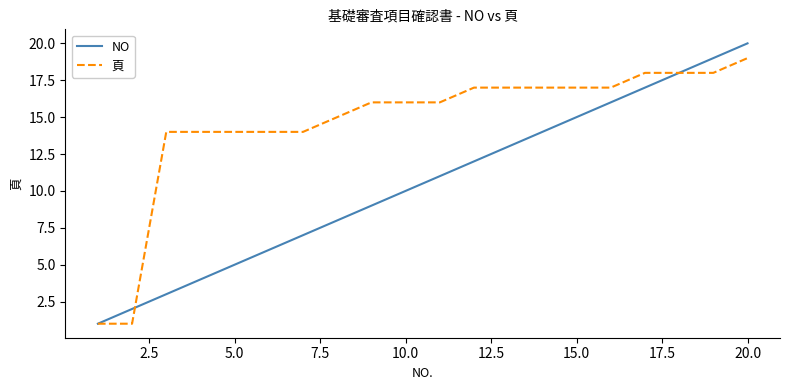

Which series has the largest total across all categories?

頁